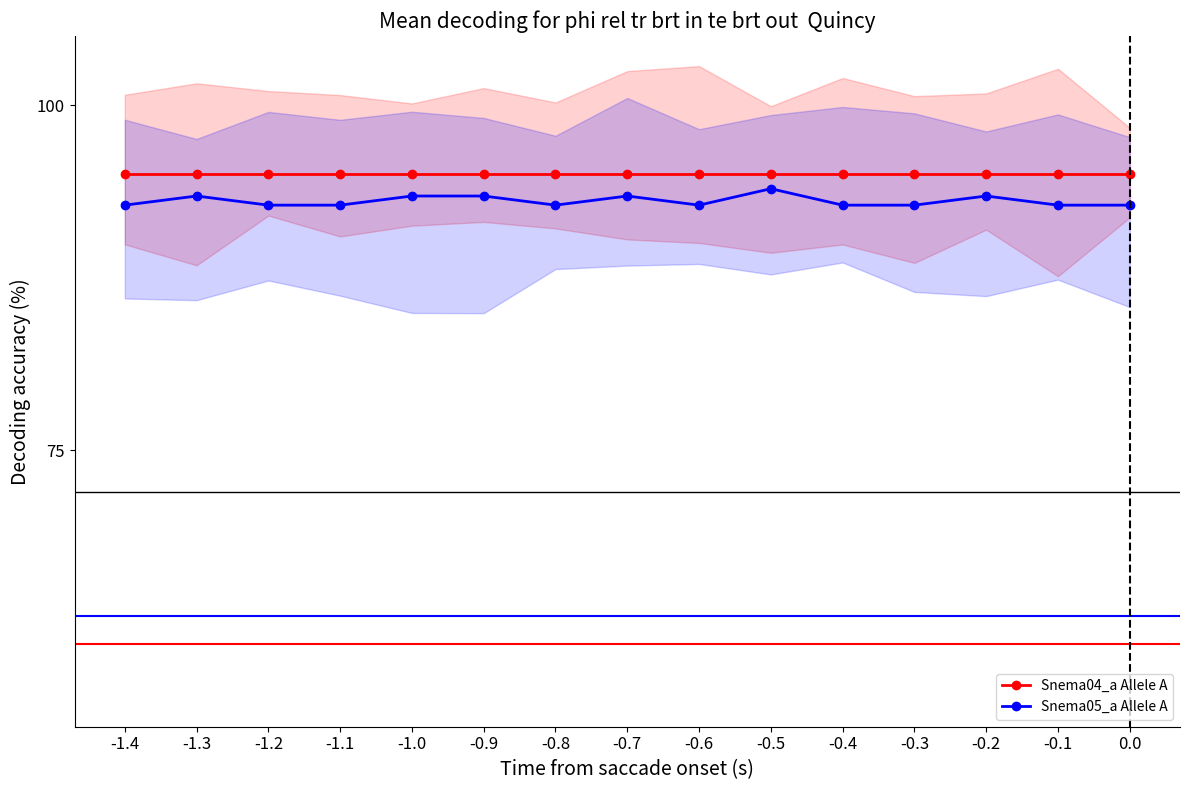

What is the average value of the Snema04_a Allele A series?

95.0